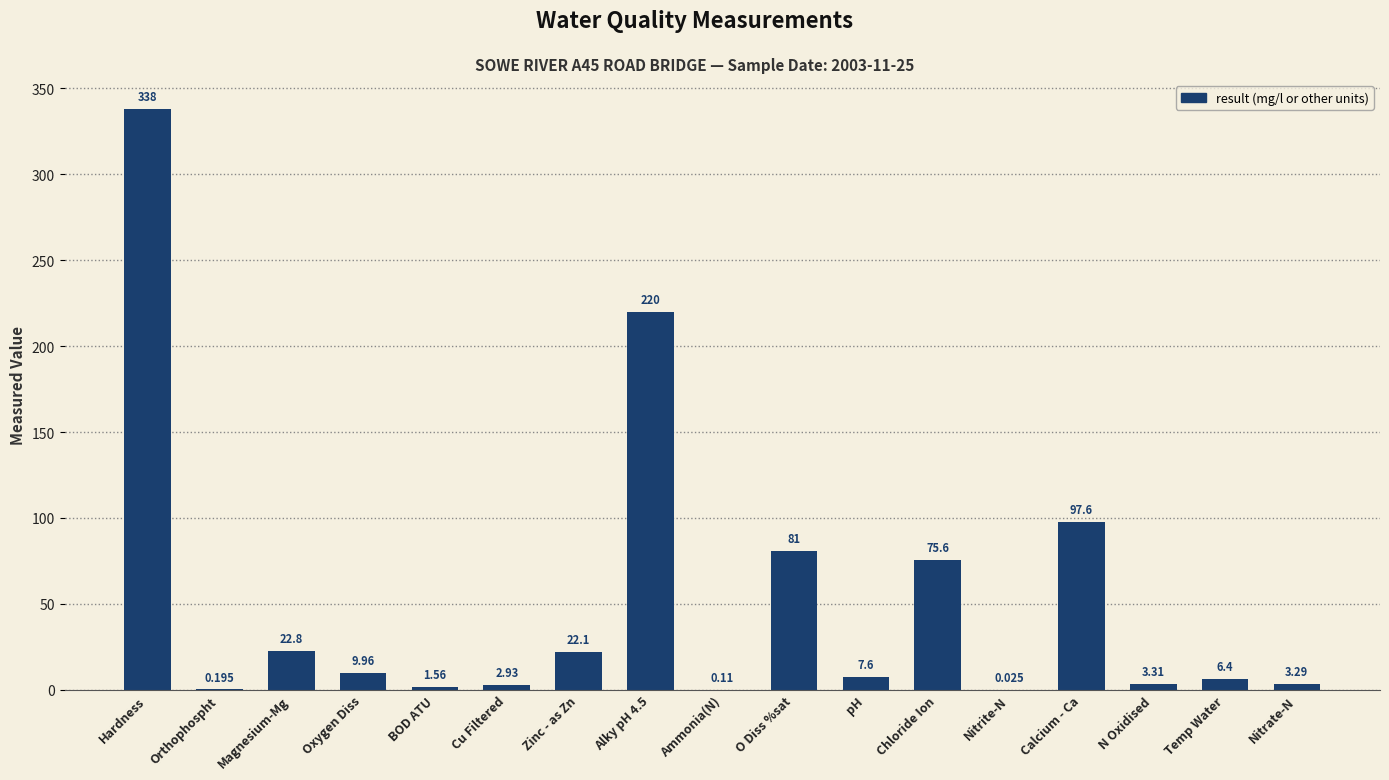

Is it true that the value at Chloride Ion is 75.6?

True